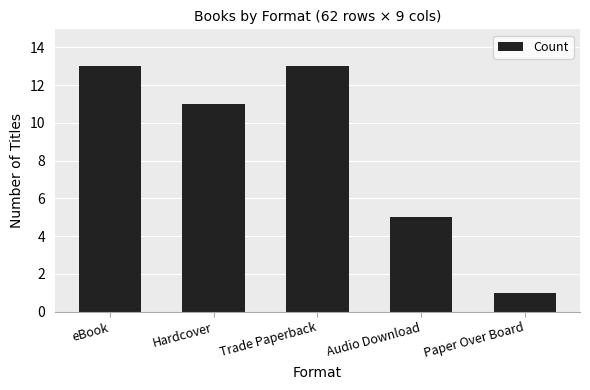

Reading right to left, extract all data points from this chart.

1	5	13	11	13